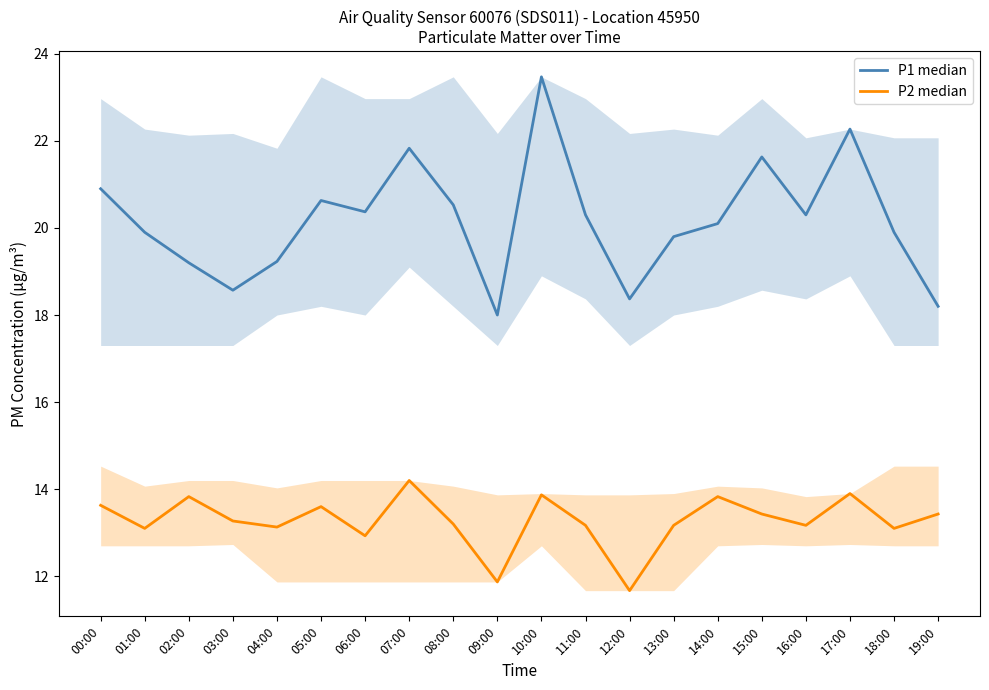

List the labels in order of P2 median value, smallest first.

12:00, 09:00, 06:00, 01:00, 18:00, 04:00, 11:00, 13:00, 16:00, 08:00, 03:00, 15:00, 19:00, 05:00, 00:00, 02:00, 14:00, 10:00, 17:00, 07:00